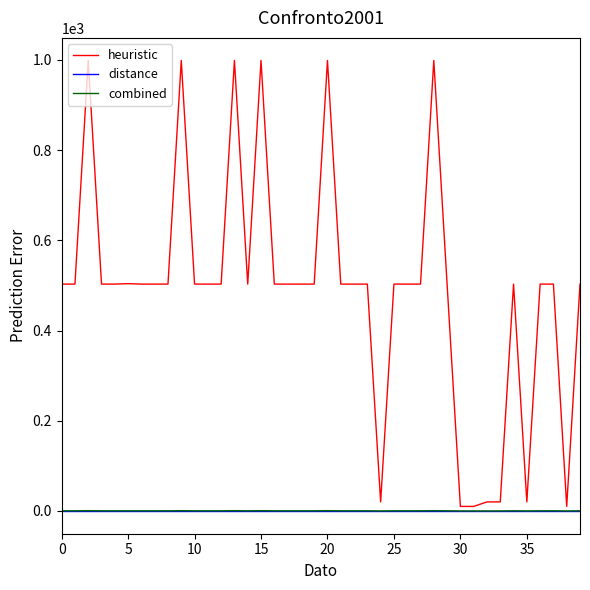

List the series in order of their peak value, lowest first.

distance, combined, heuristic